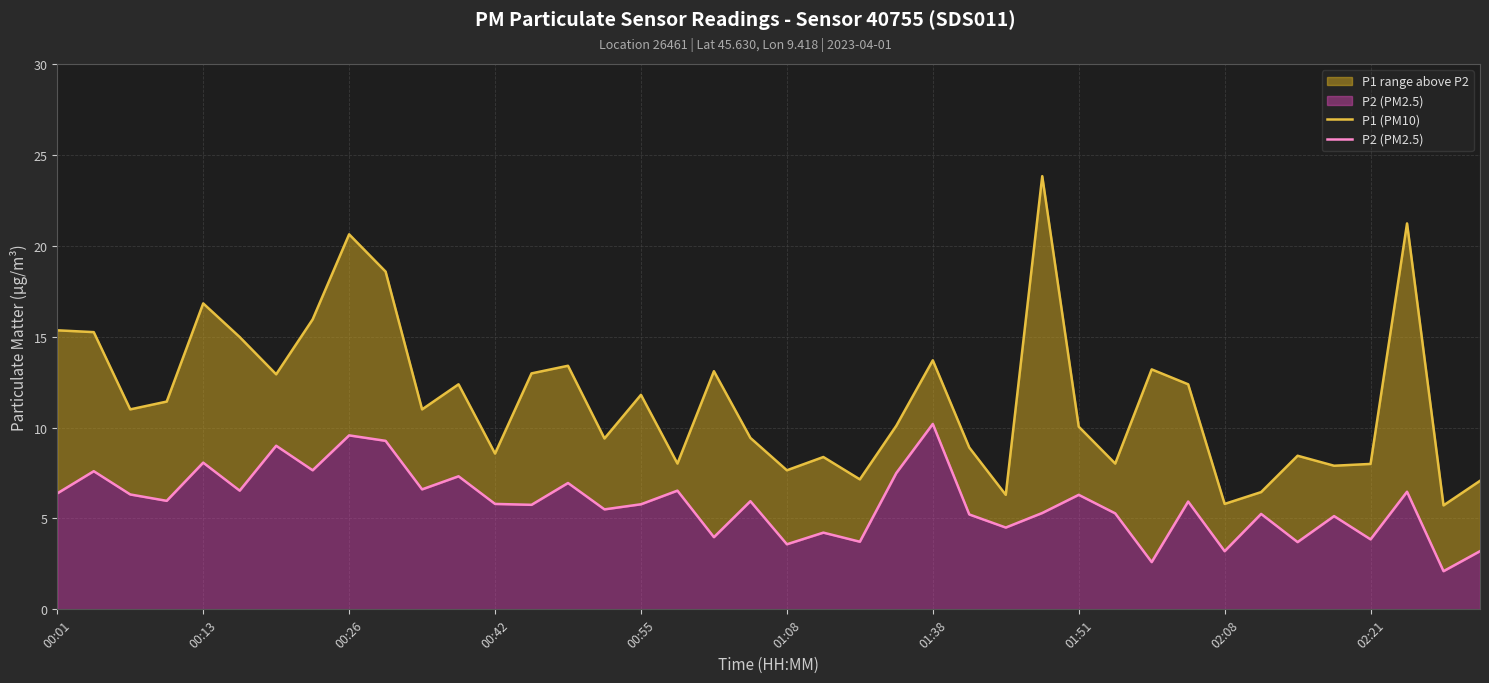

What is the sum of the P1 (PM10) values at 12 and 29?

16.6